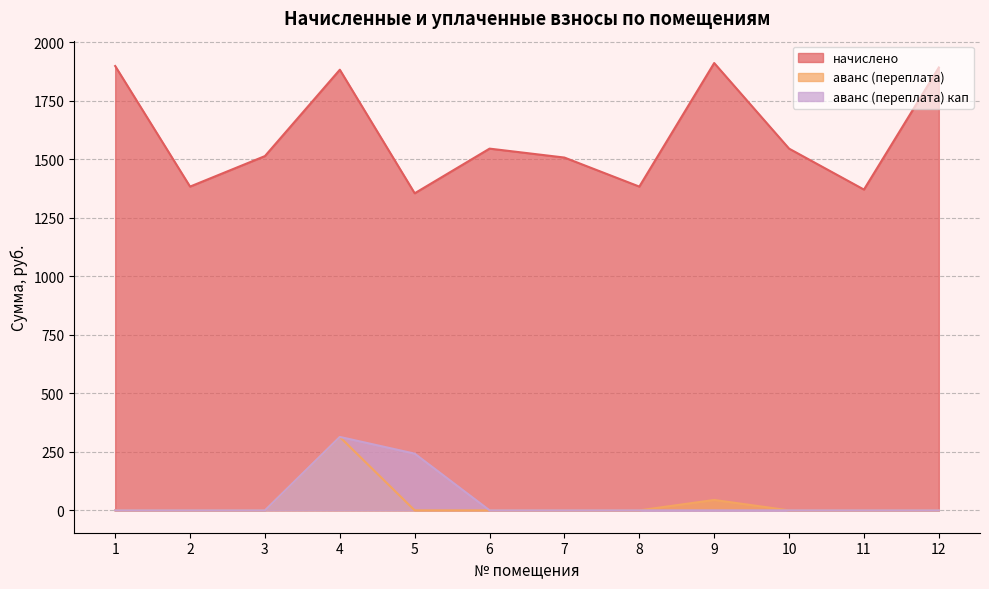

What is the sum of the аванс (переплата) кап values at 5 and 1?

242.4